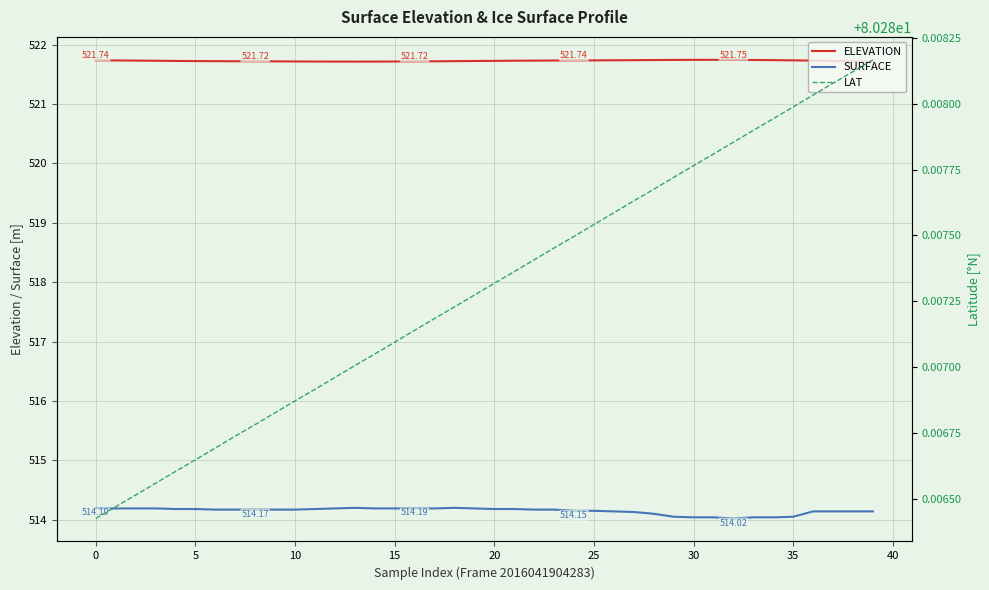

True or false: ELEVATION has more than 0 interior local peaks.

True